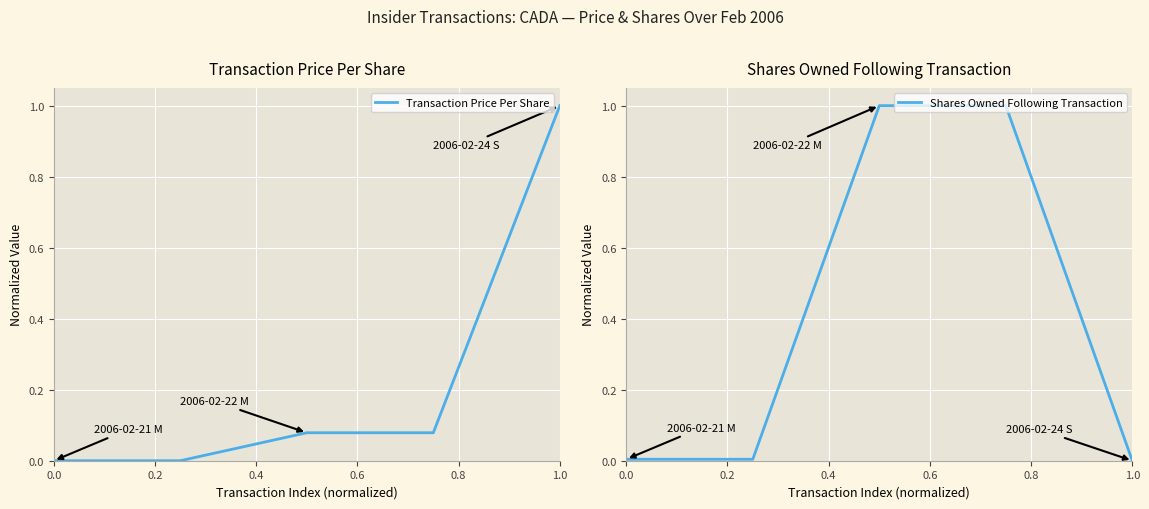

The Transaction Price Per Share series shows 0.0 at 0.0. True or false?

True